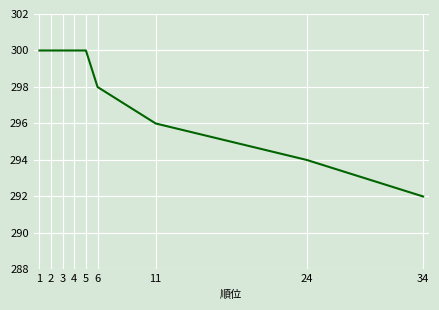

How many lines are shown in the chart?

1